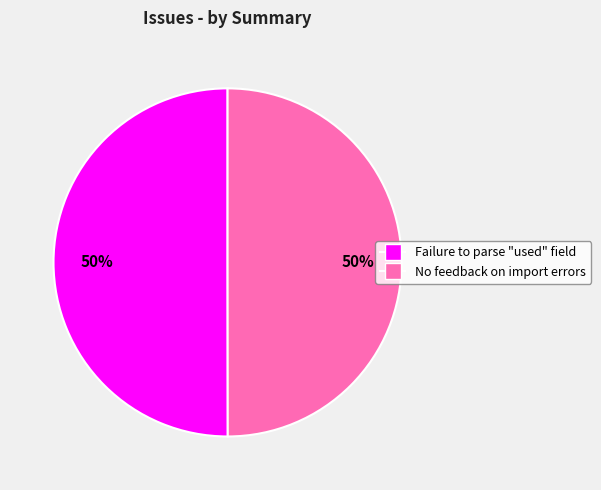

True or false: Failure to parse "used" field accounts for 39% of the total.

False